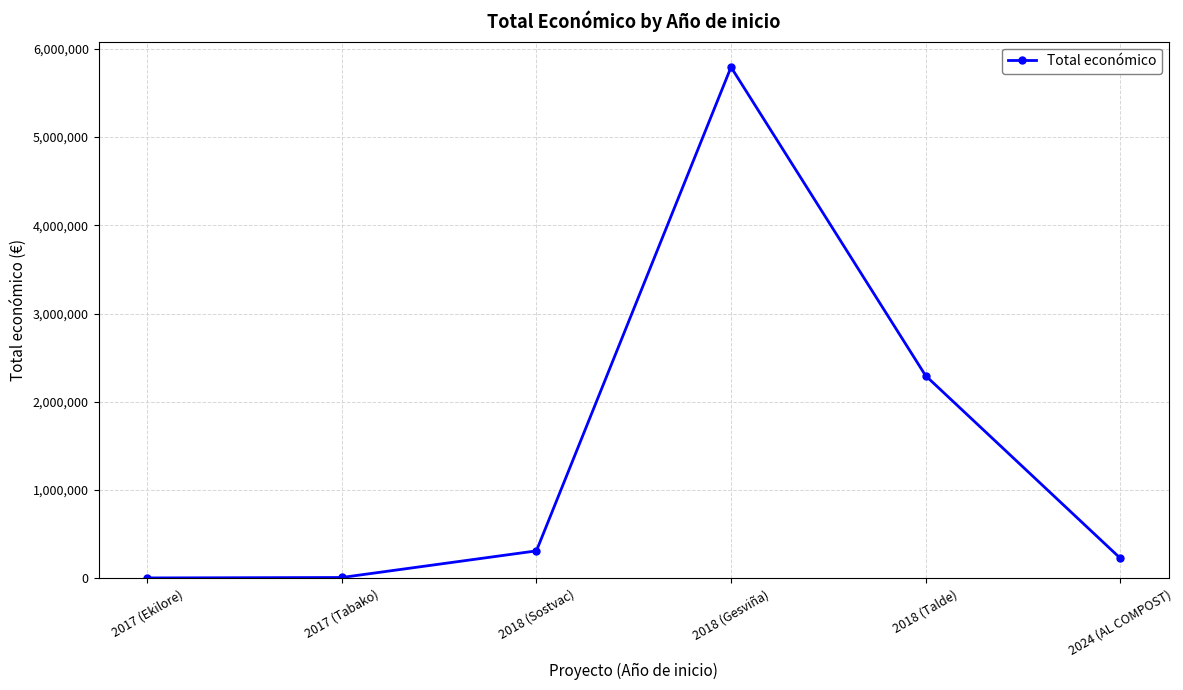

What is the maximum value shown in the chart?

5792221